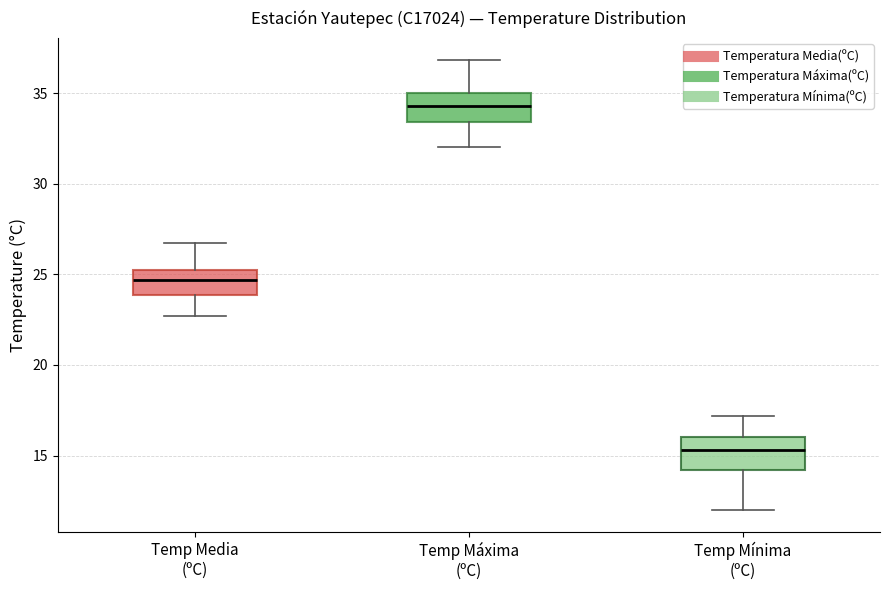

Where does the lower whisker of the box for Temp Mínima (ºC) end on the y-axis? The values are not printed on the chart, so give them approximately, as read against the axis.

12.0